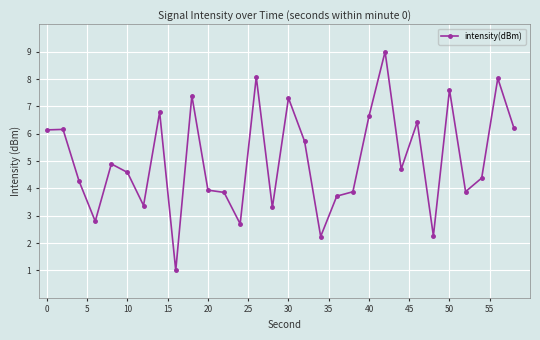

What is the average value?

5.0